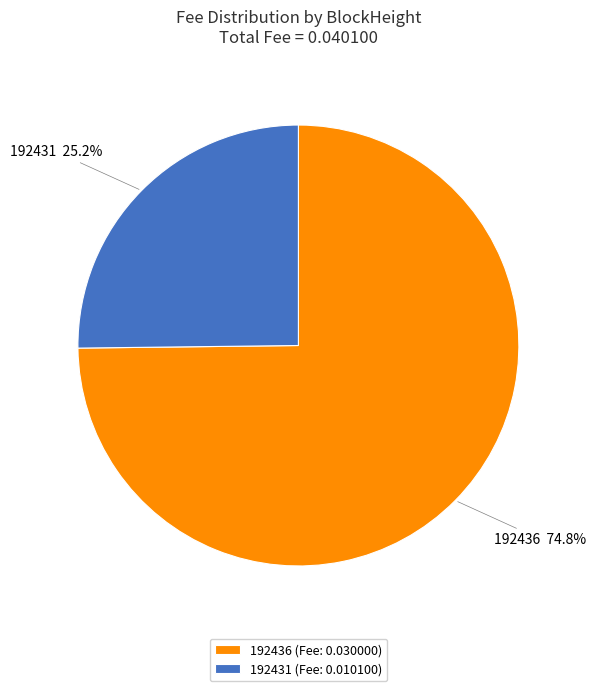

Is there a majority slice in this chart?

Yes